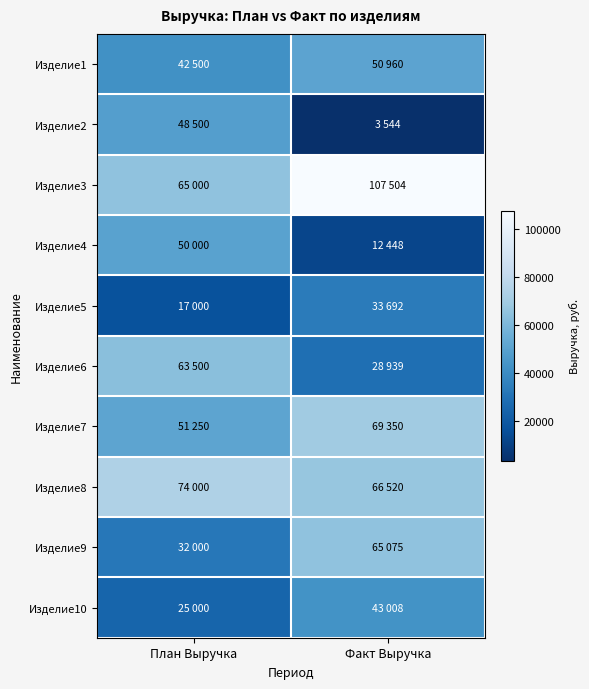

Which series has the largest total across all categories?

Изделие3